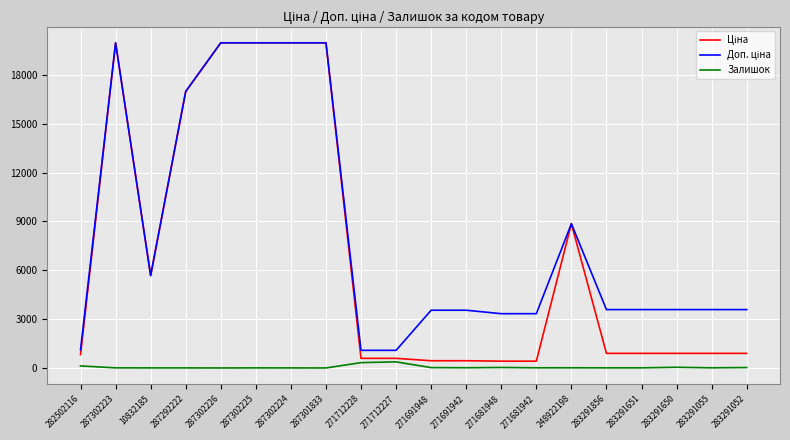

Which series has the largest range (max minus min)?

Ціна